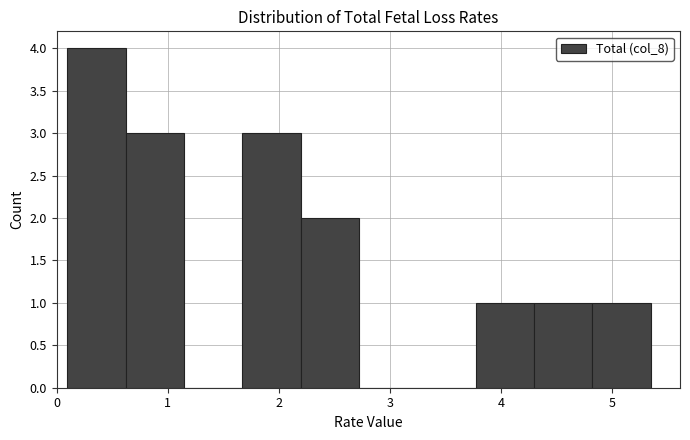

How tall is the bar that spans 0.1 to 0.6 on the x-axis? Neither the bar edges nor the heights are printed on the chart, so give them approximately, as read against the axes.

4